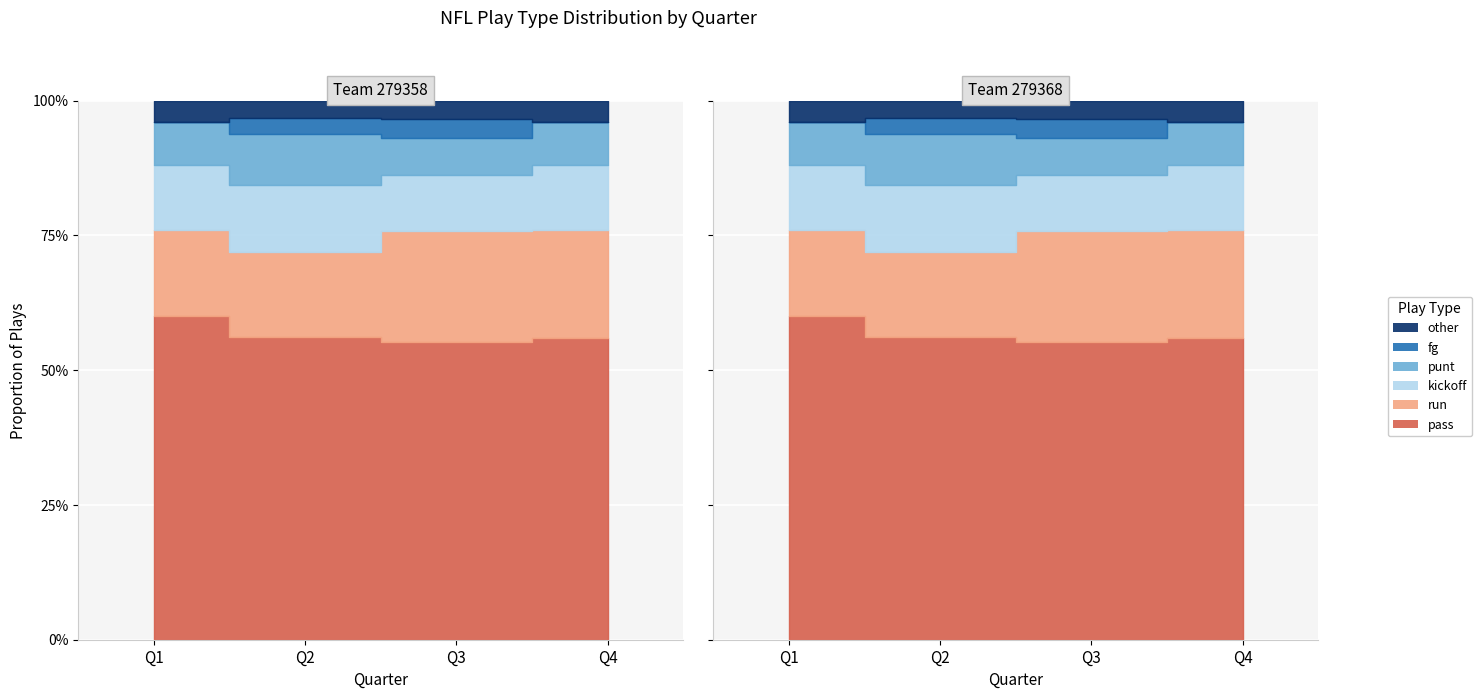

The kickoff series shows 1 at Q4. True or false?

False